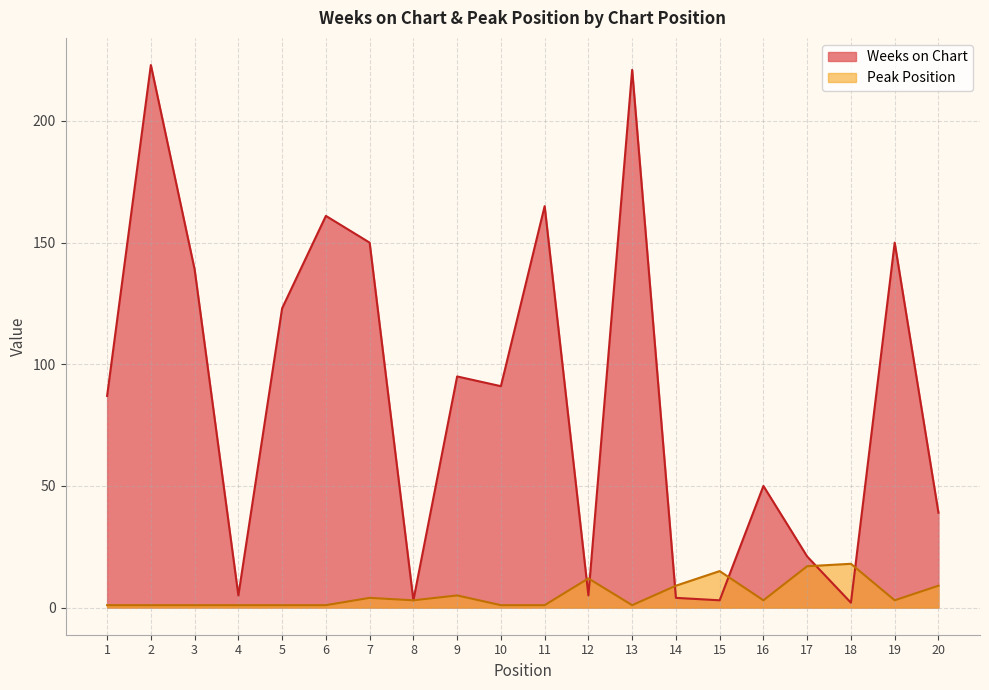

After their last crossing, which series has the higher values: Weeks on Chart or Peak Position?

Weeks on Chart